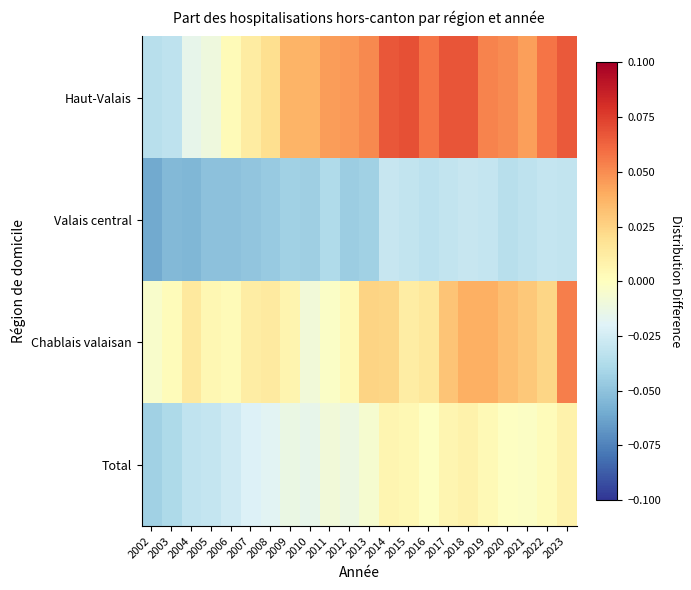

Reading left to right, extract all data points from this chart.

Haut-Valais: 2002=-0.0	2003=-0.0	2004=-0.0	2005=-0.0	2006=0.0	2007=0.0	2008=0.0	2009=0.0	2010=0.0	2011=0.0	2012=0.0	2013=0.1	2014=0.1	2015=0.1	2016=0.1	2017=0.1	2018=0.1	2019=0.1	2020=0.1	2021=0.0	2022=0.1	2023=0.1
Valais central: 2002=-0.1	2003=-0.1	2004=-0.1	2005=-0.1	2006=-0.1	2007=-0.0	2008=-0.0	2009=-0.0	2010=-0.0	2011=-0.0	2012=-0.0	2013=-0.0	2014=-0.0	2015=-0.0	2016=-0.0	2017=-0.0	2018=-0.0	2019=-0.0	2020=-0.0	2021=-0.0	2022=-0.0	2023=-0.0
Chablais valaisan: 2002=-0.0	2003=0.0	2004=0.0	2005=0.0	2006=0.0	2007=0.0	2008=0.0	2009=0.0	2010=-0.0	2011=-0.0	2012=0.0	2013=0.0	2014=0.0	2015=0.0	2016=0.0	2017=0.0	2018=0.0	2019=0.0	2020=0.0	2021=0.0	2022=0.0	2023=0.1
Total: 2002=-0.0	2003=-0.0	2004=-0.0	2005=-0.0	2006=-0.0	2007=-0.0	2008=-0.0	2009=-0.0	2010=-0.0	2011=-0.0	2012=-0.0	2013=-0.0	2014=0.0	2015=0.0	2016=-0.0	2017=0.0	2018=0.0	2019=0.0	2020=-0.0	2021=-0.0	2022=0.0	2023=0.0